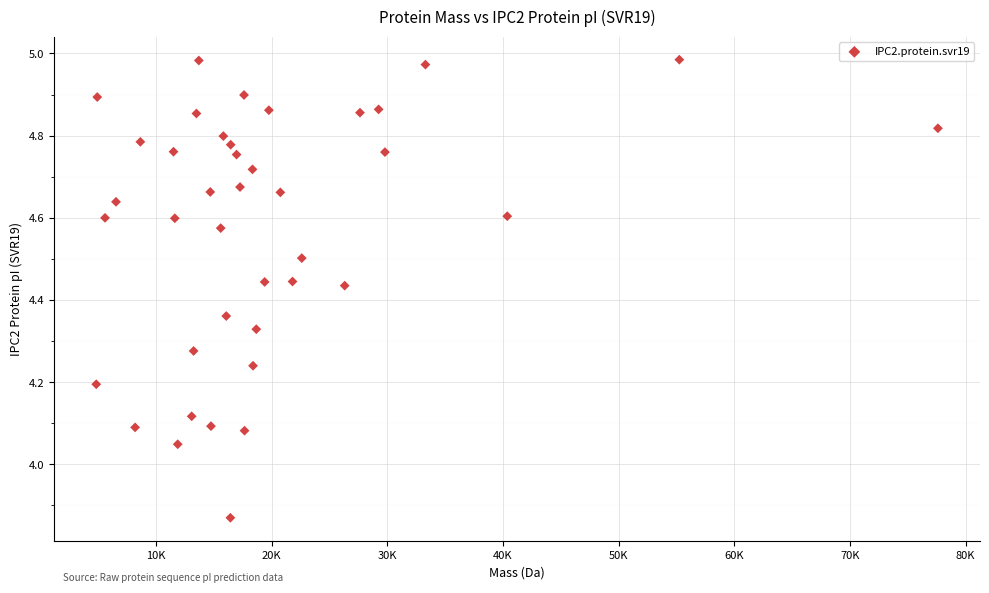

What is the range of X values (max minus min)?

72775.0